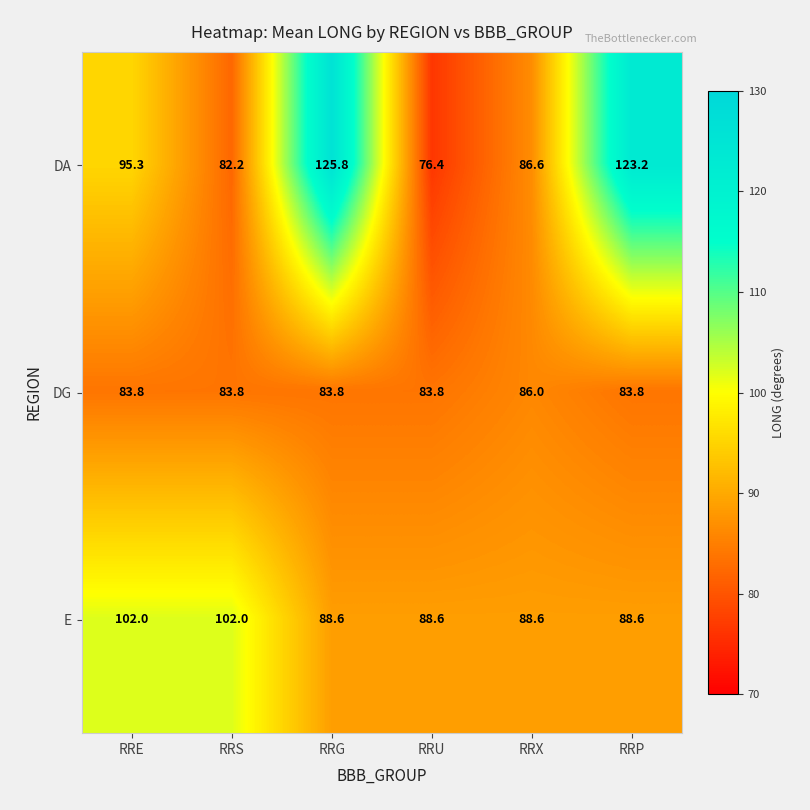

Which label corresponds to the largest value in the chart?

RRG